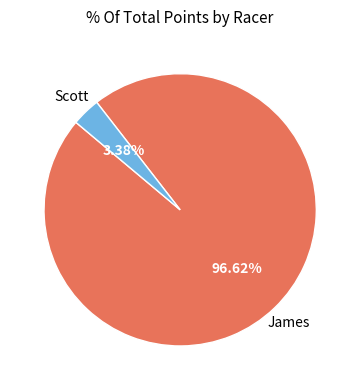

To the nearest percent, what is the difference between the largest and smallest slice percentages?

93%